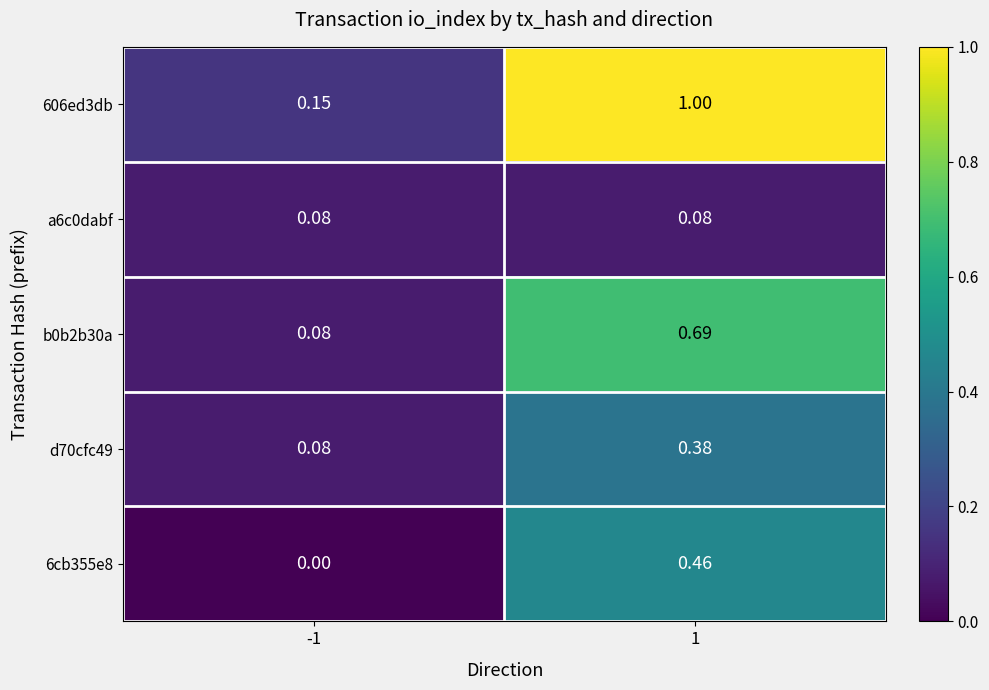

Is the value of a6c0dabf at 1 greater than the value of 6cb355e8 at 1?

No